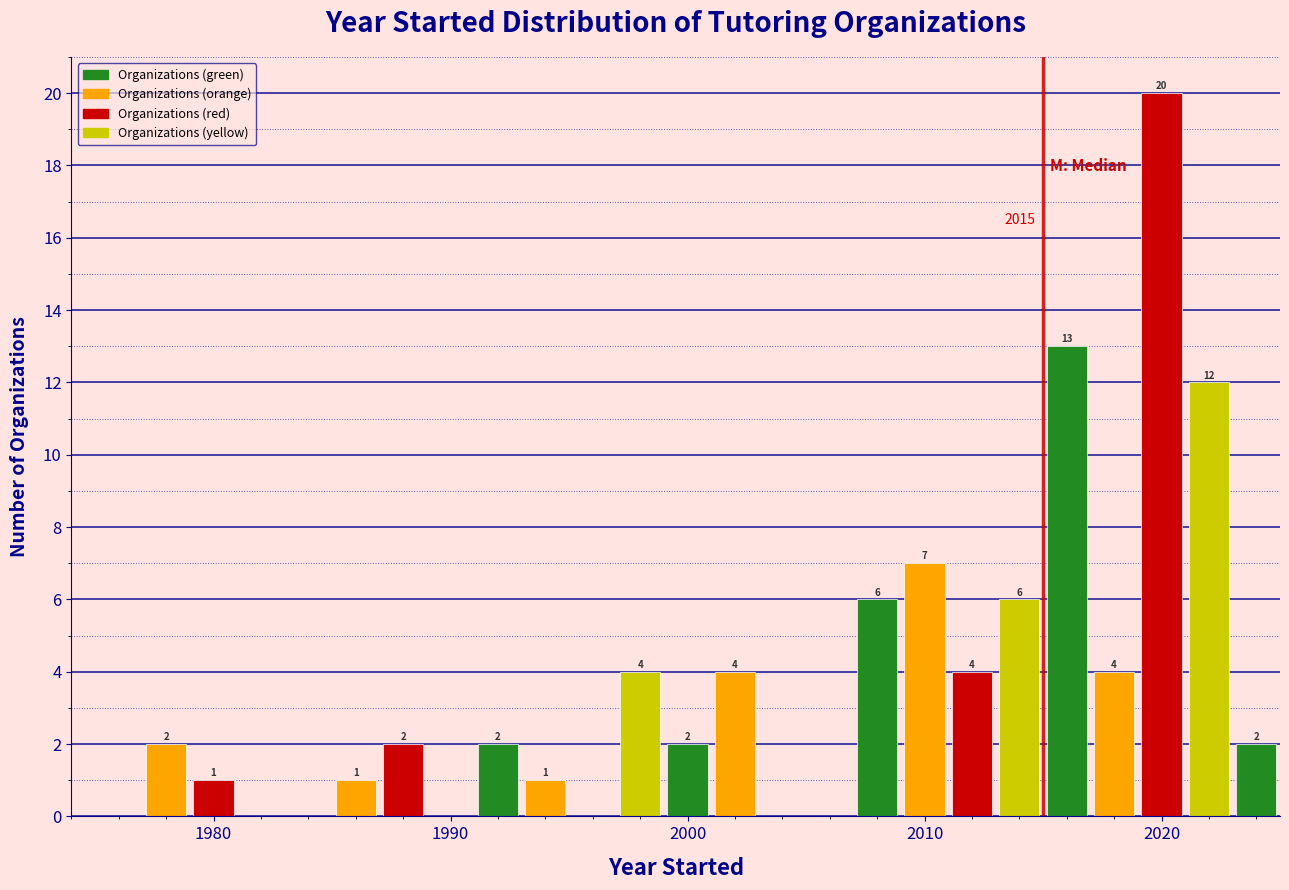

Read against the x-axis, roughly where is the centre of the tallest bar?

2020